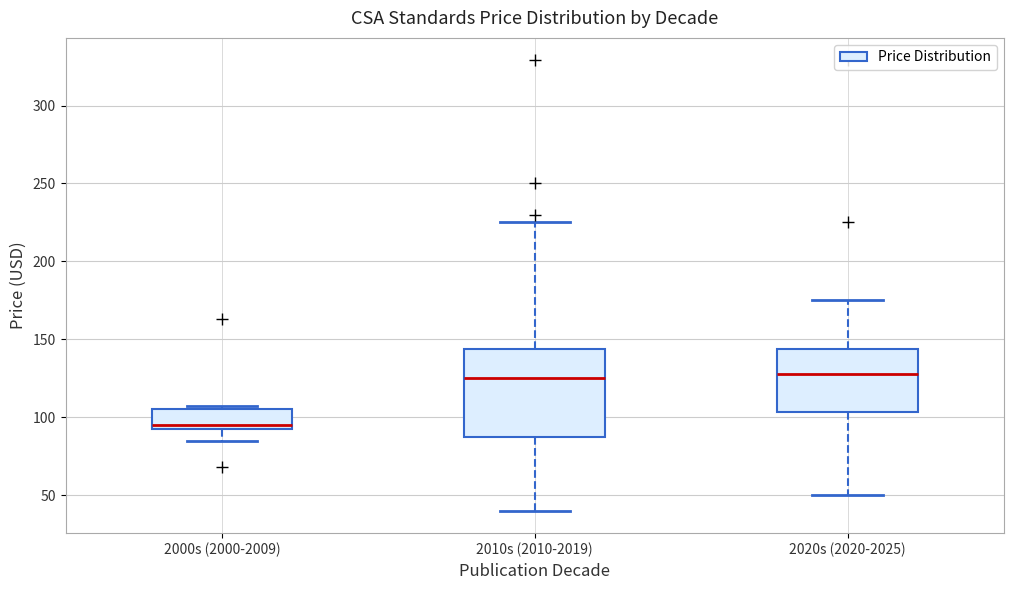

Reading left to right, read every box against the y-axis: the position of its median line, the range the box covers, and the ends of its whiskers. The values are not printed on the chart, so give them approximately, as read against the axis.

2000s (2000-2009): median 95 (just above the box's lower edge), box 95 to 105, whiskers 85 to 105
2010s (2010-2019): median 125, box 85 to 145, whiskers 40 to 225
2020s (2020-2025): median 130, box 105 to 145, whiskers 50 to 175